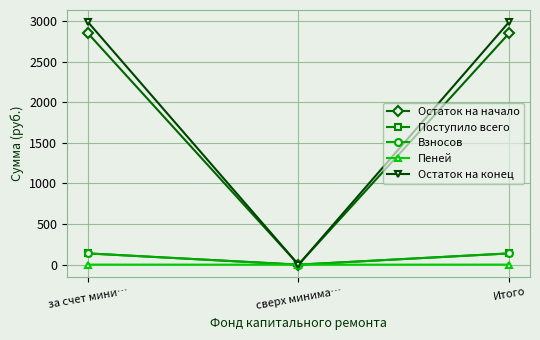

Which category has the lowest value in the Остаток на конец series?

сверх минима…